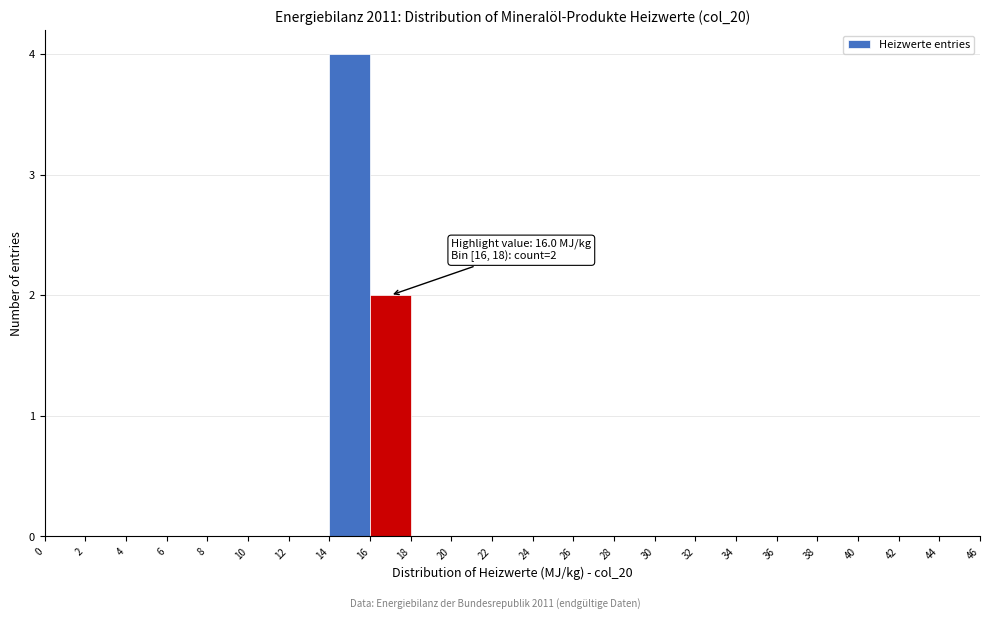

Which range on the x-axis has the tallest bar?

14 to 16